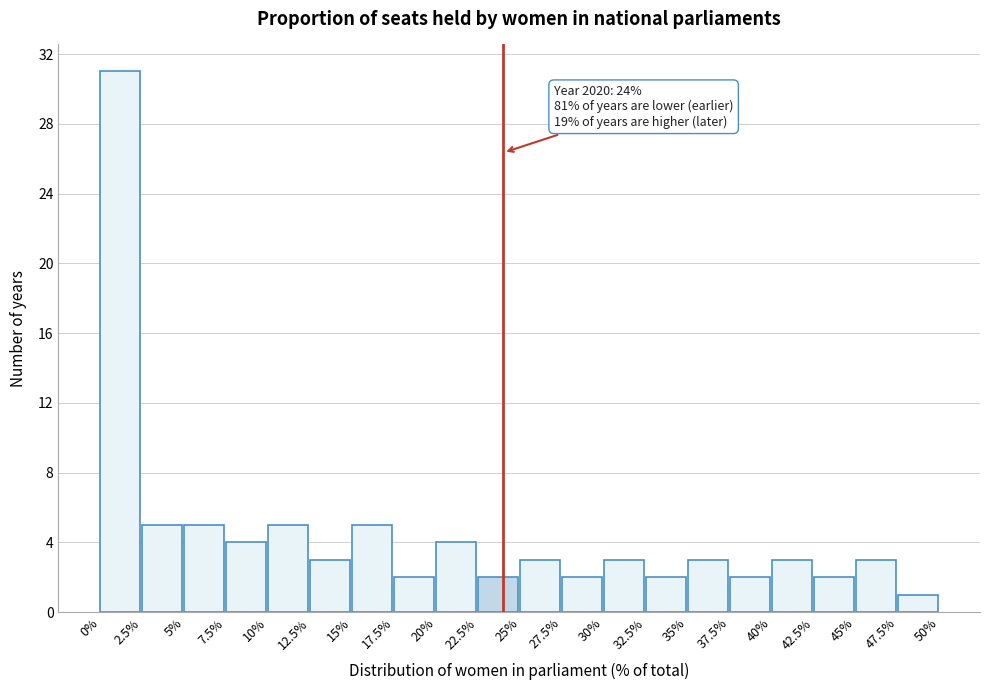

Over which range of the x-axis is the bar tallest?

0% to 2.5%